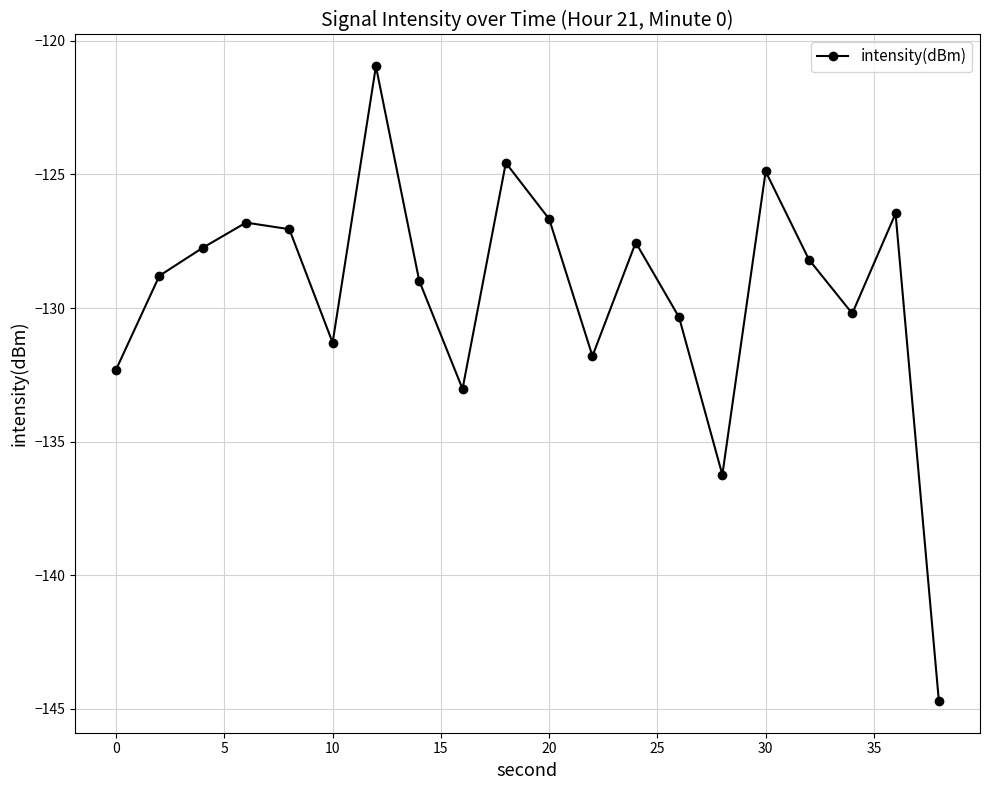

What is the value of the 2nd point from the left?

-128.8